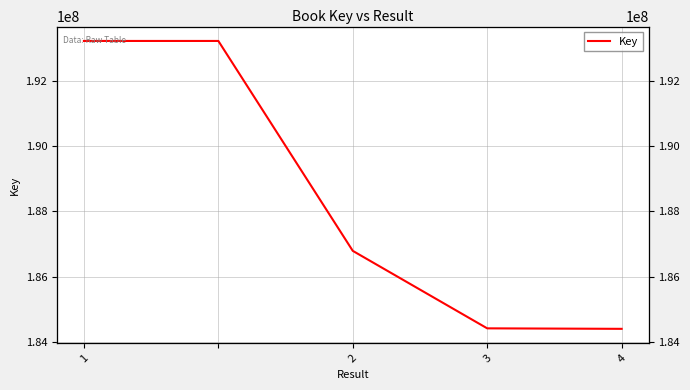

At which label does the data first exceed 186792240?

1